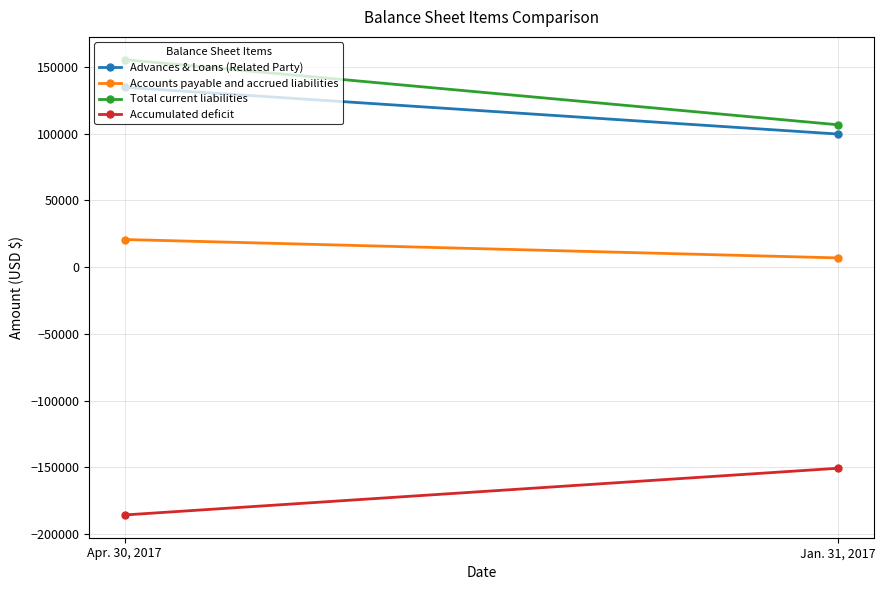

What is the sum of the Accounts payable and accrued liabilities values at Jan. 31, 2017 and Apr. 30, 2017?

27675